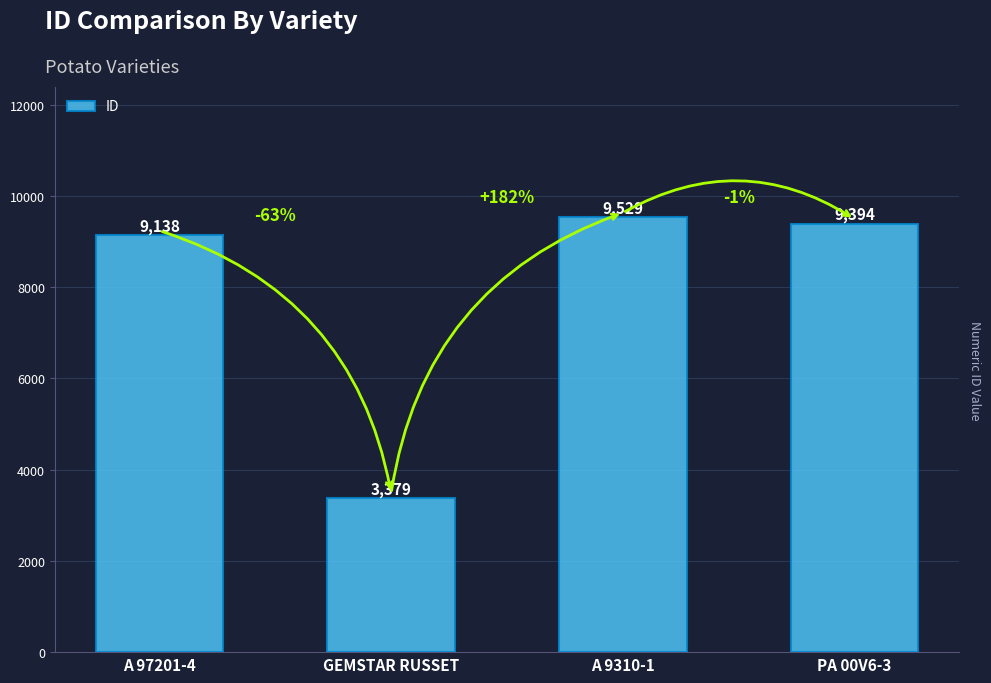

At which category does the chart reach its minimum across all series?

GEMSTAR RUSSET